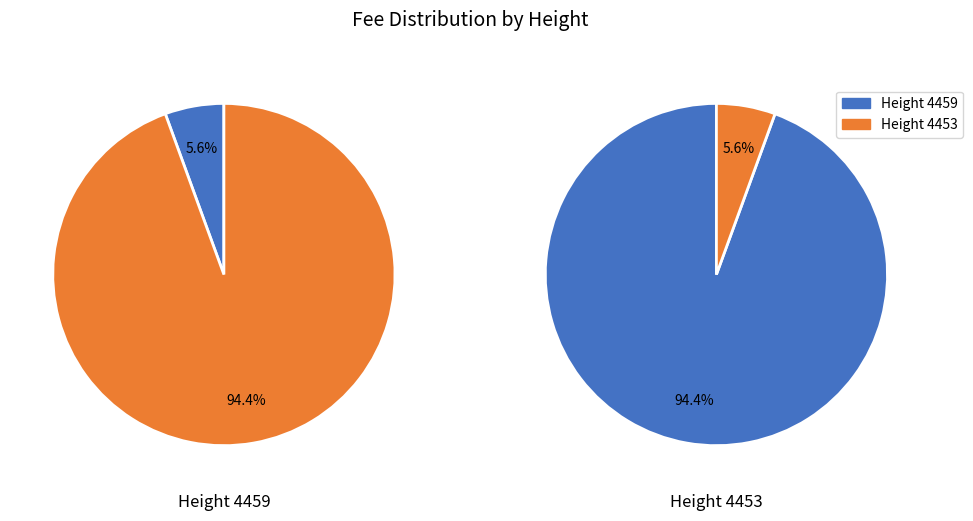

The 4453 slice represents 87% of the pie. True or false?

False